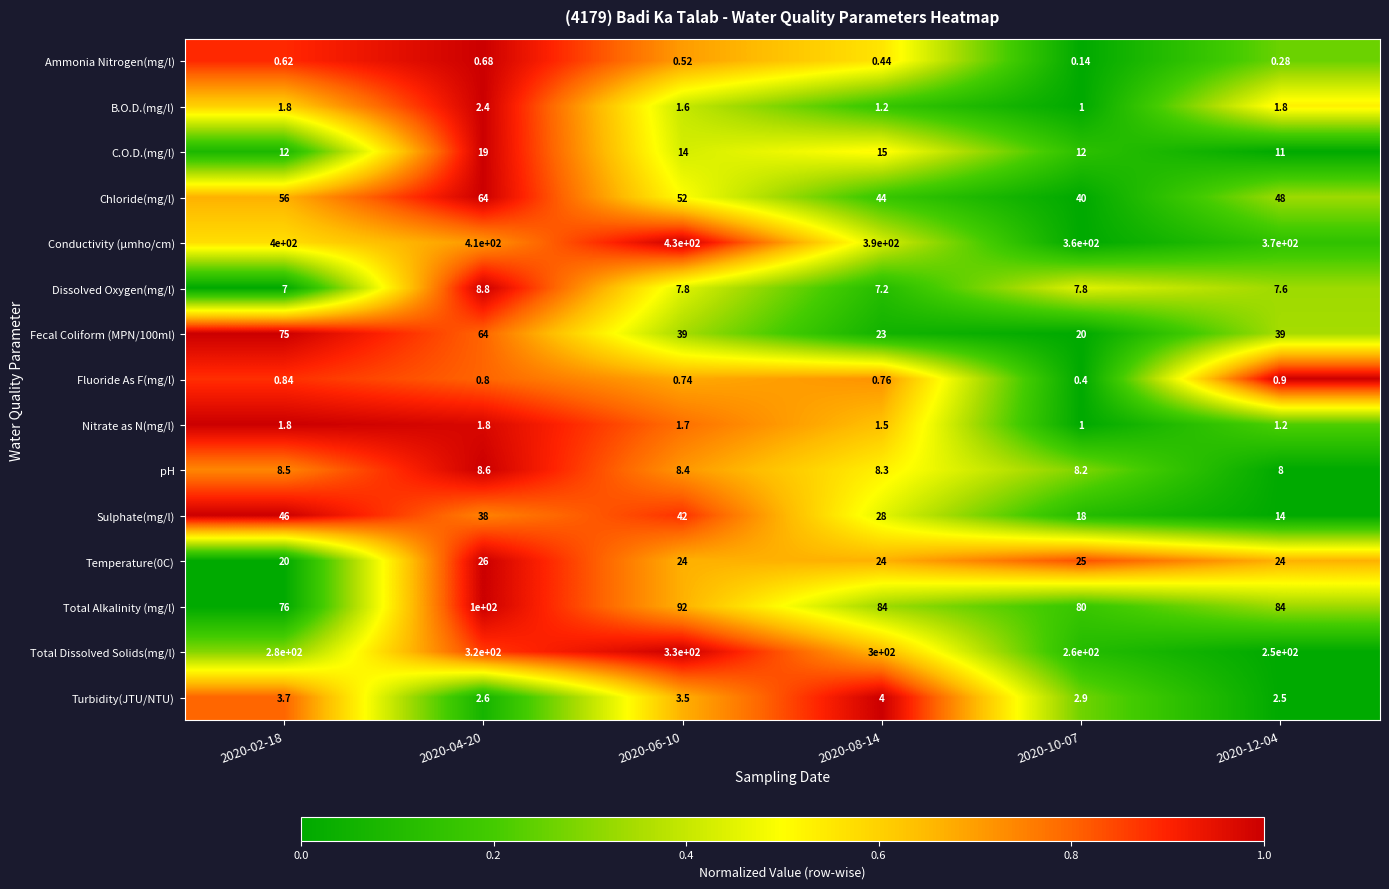

Which series has the largest total across all categories?

Conductivity (µmho/cm)